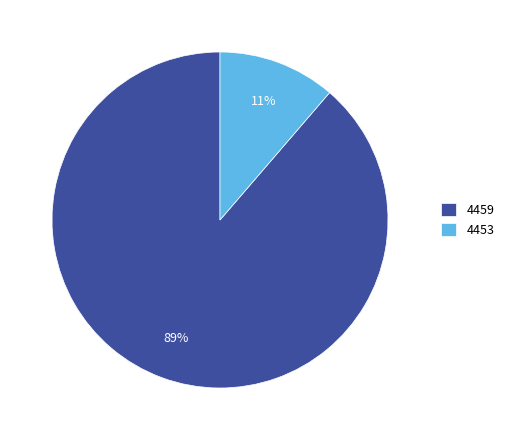

Which slice is the largest?

4459